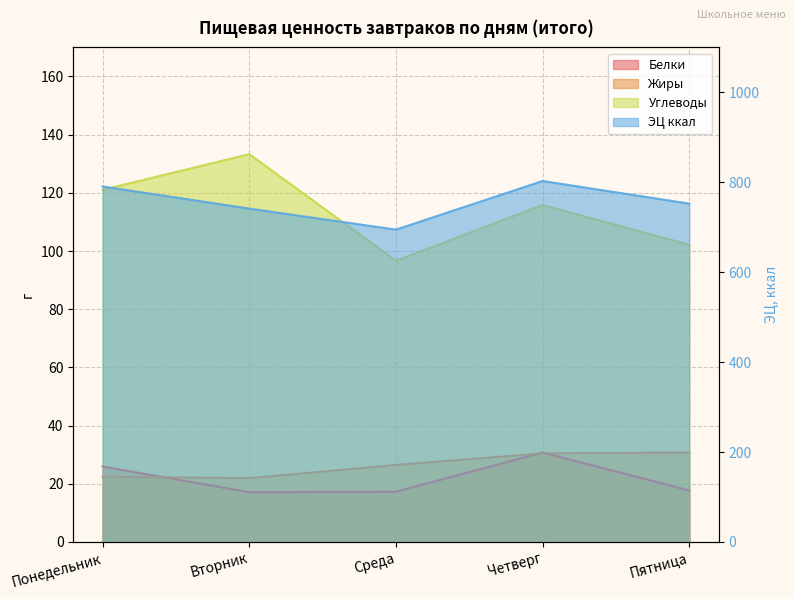

In Углеводы, how many points are higher than both neighbors (excluding endpoints)?

2